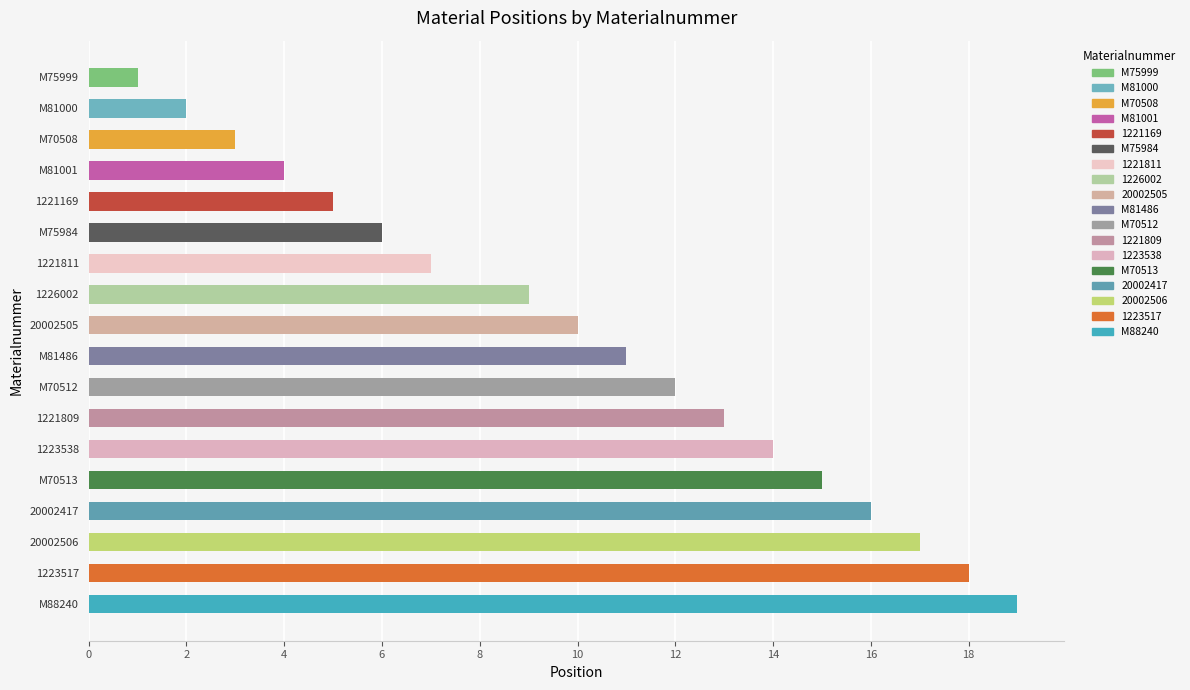

What is the label of the 17th bar from the bottom?

M81000